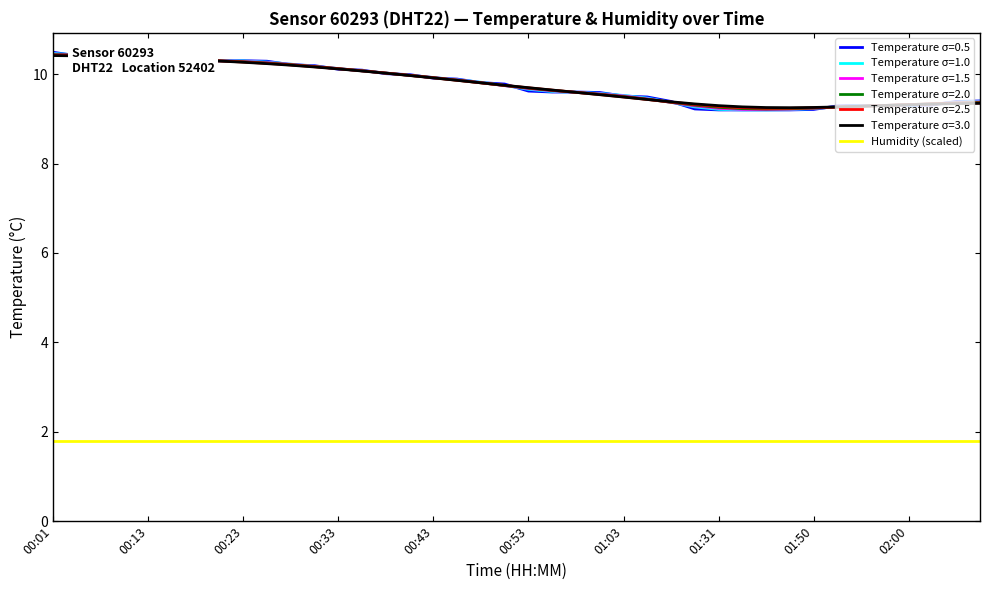

Count the number of data series in this chart.

7